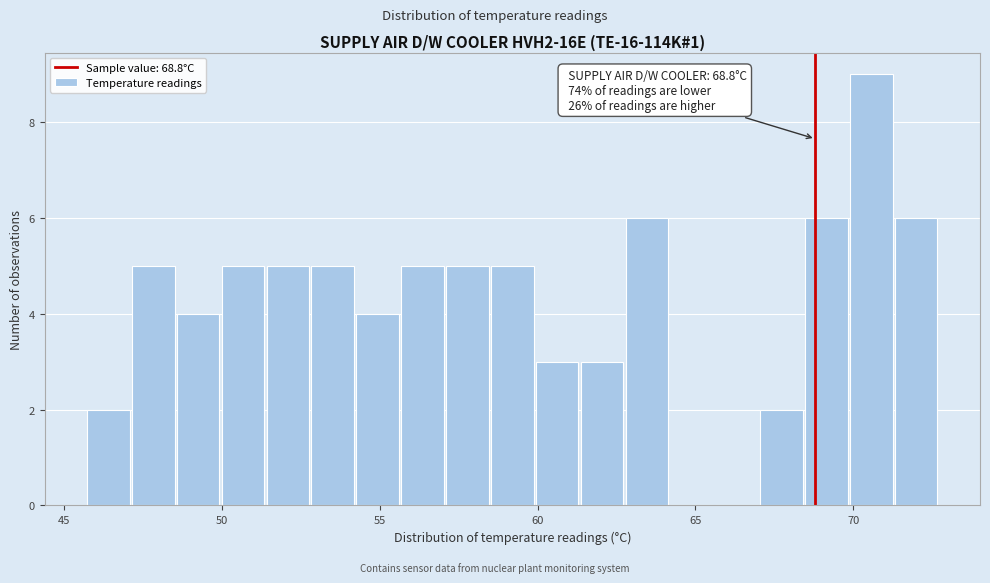

Around what value on the x-axis is the tallest bar? Give the approximate position of its centre, as read against the axis.

70.5